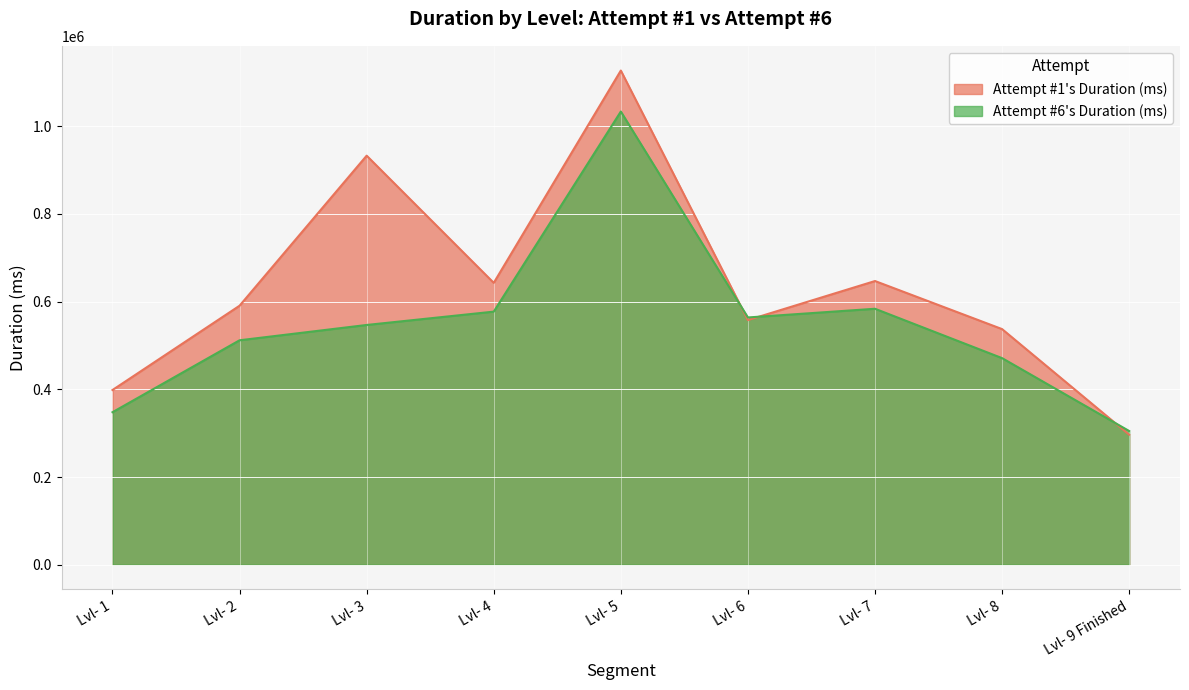

The value of Attempt #6's Duration (ms) at Lvl- 7 is 583758. True or false?

True